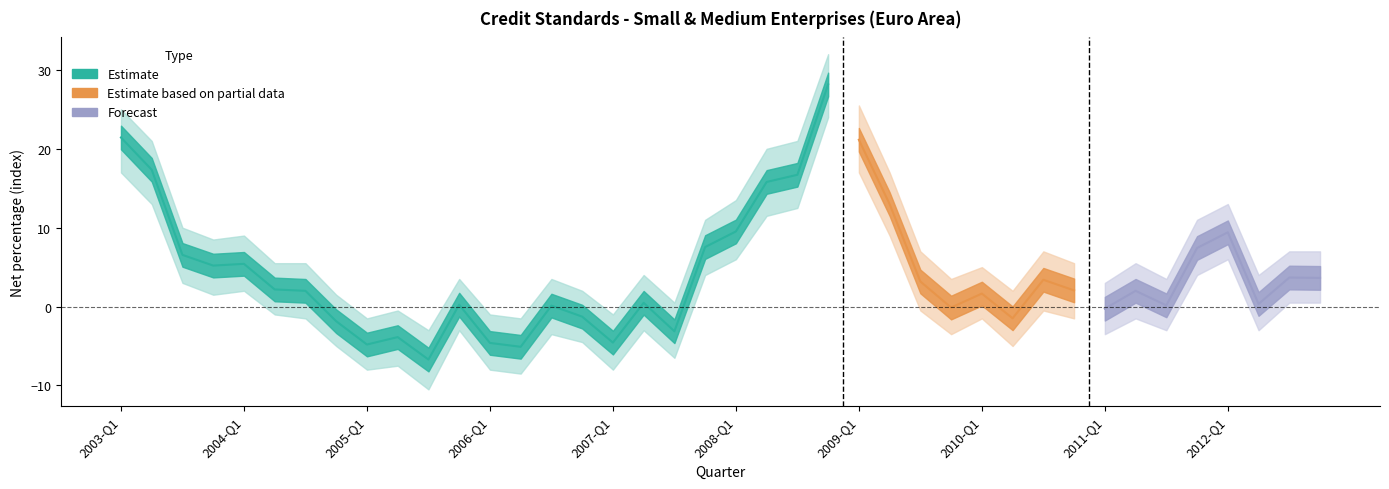

What is the label of the 1st point from the left?

2003-Q1